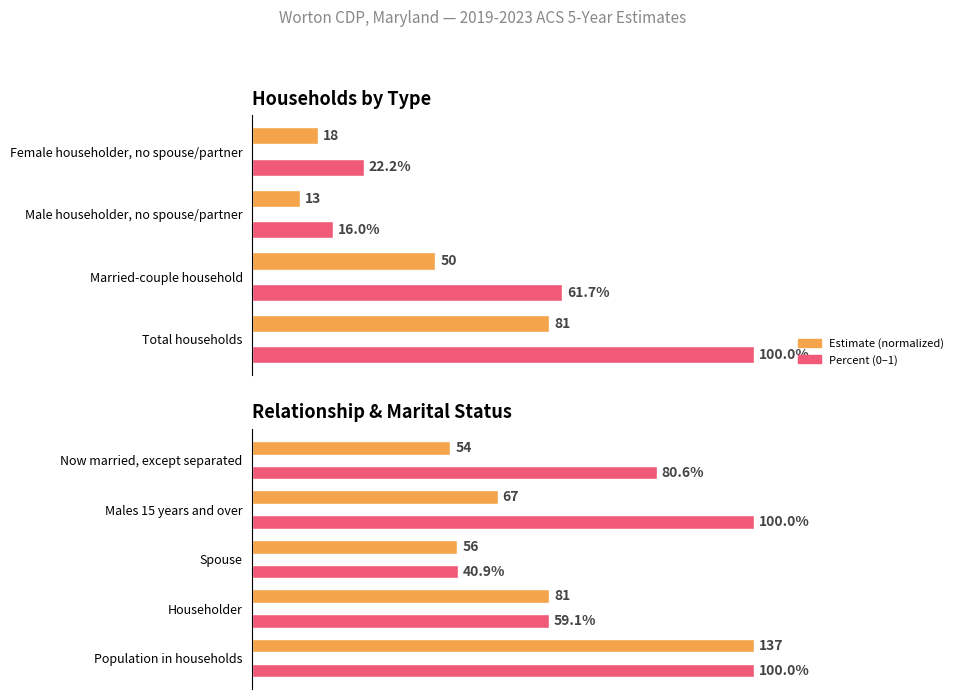

What is the maximum value for Percent?

1.0